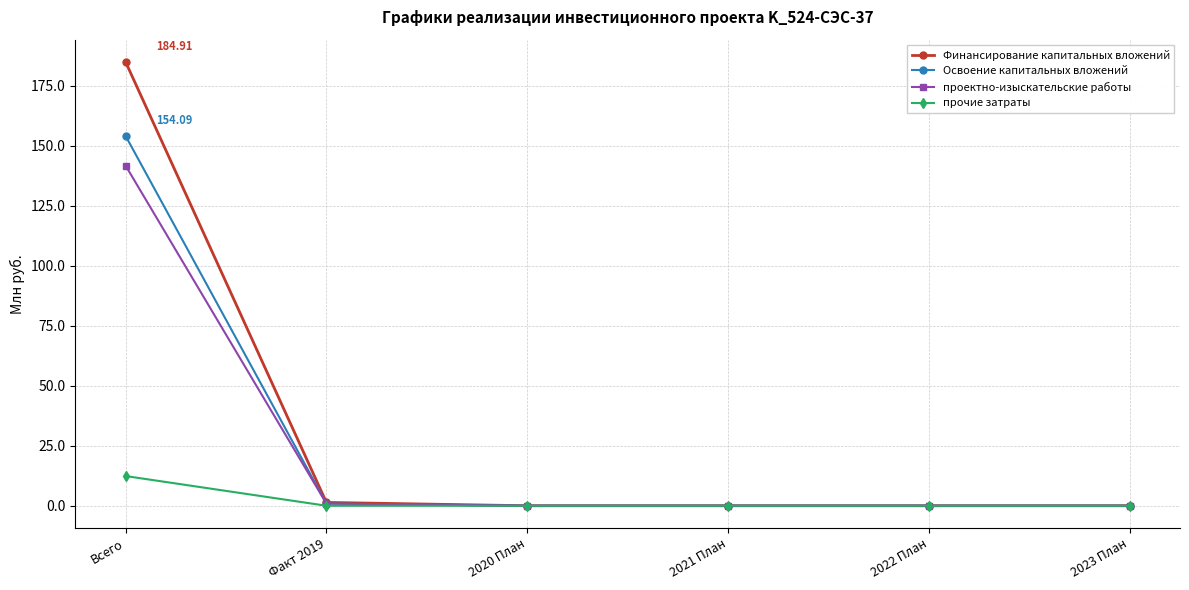

What is the label of the 5th point from the left?

2022 План